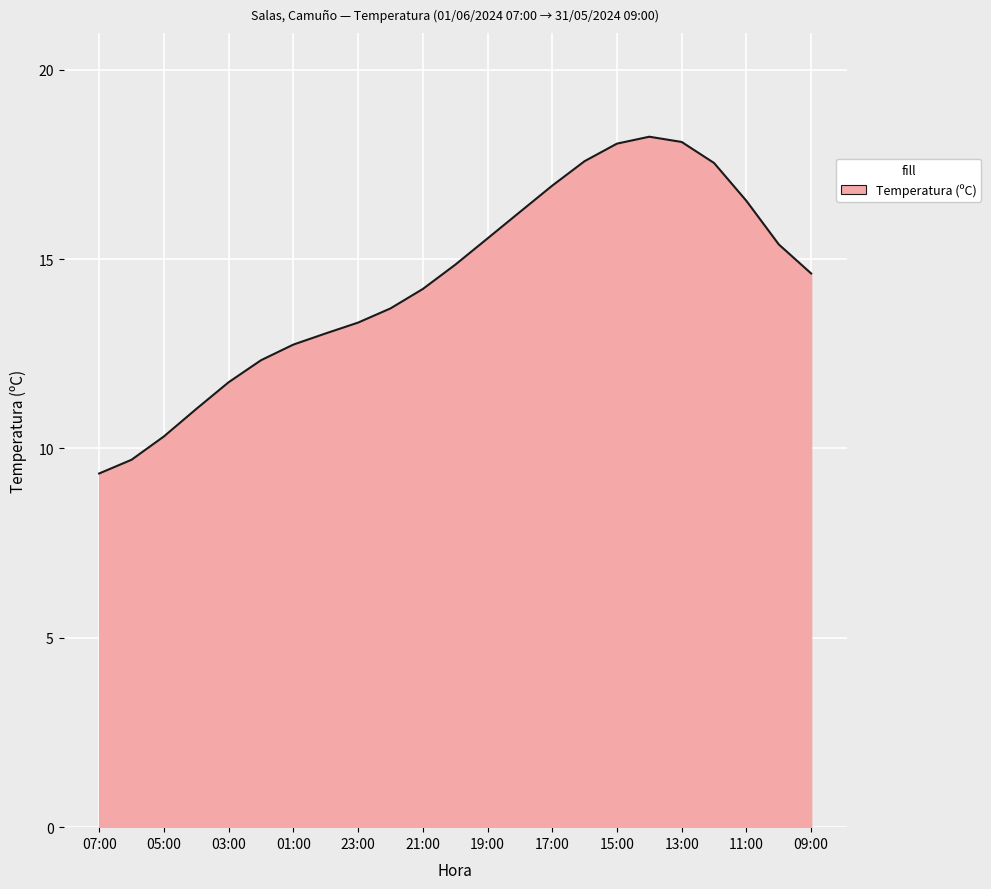

How many values exceed 14?

13